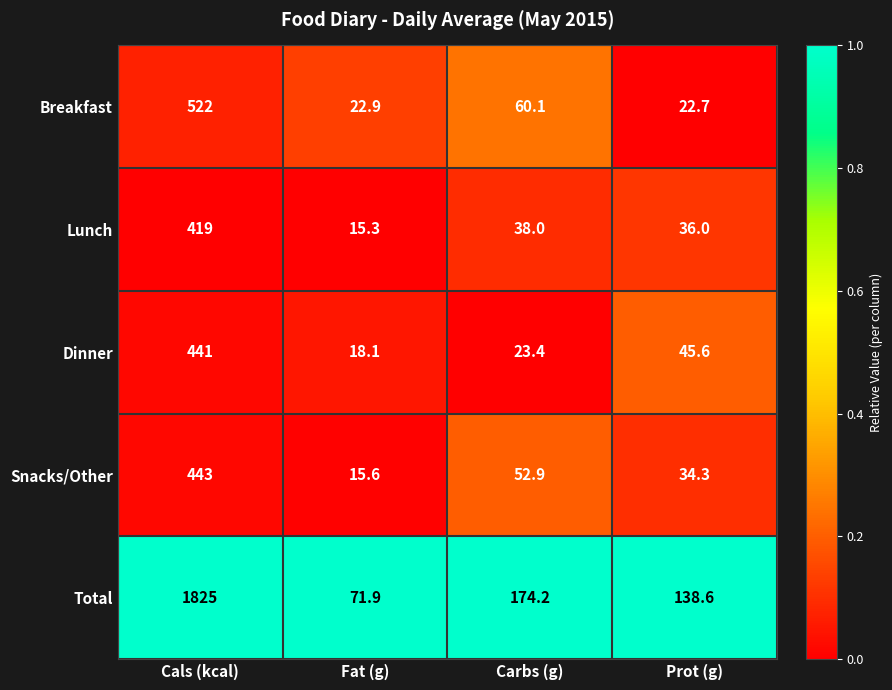

The Breakfast series shows 60.1 at Carbs (g). True or false?

True